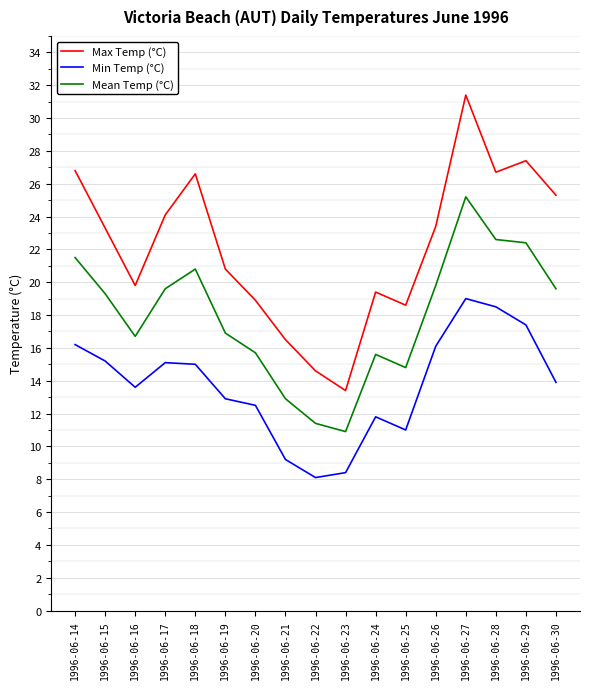

Does the chart have visible grid lines?

Yes